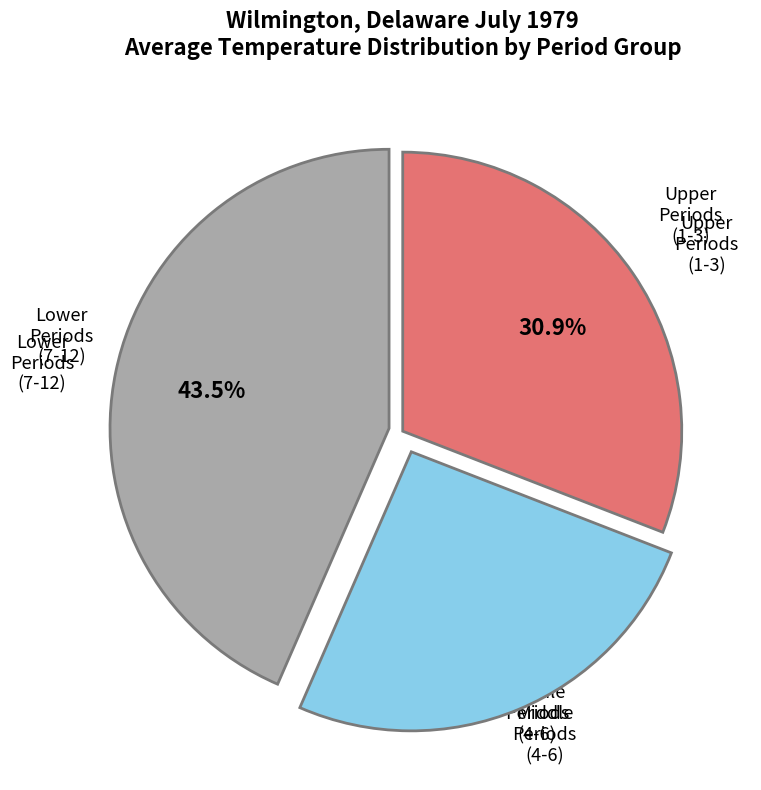

Does any single category account for the majority?

No